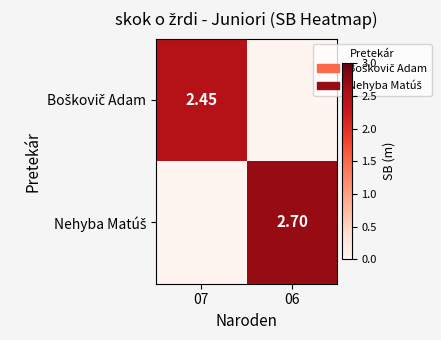

Where does the Nehyba Matúš series first go above 2?

06